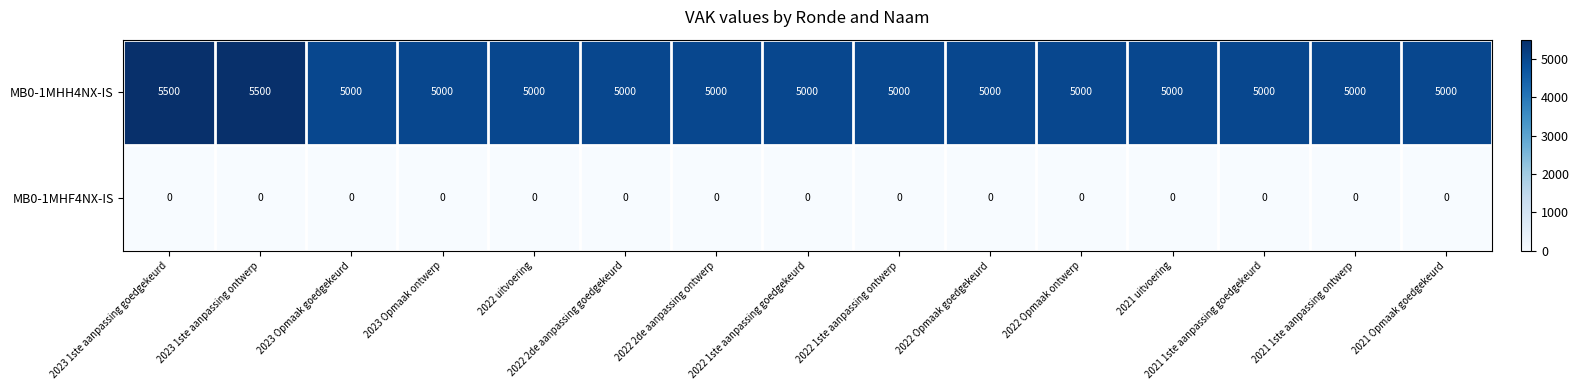

Rank the series at 2022 Opmaak ontwerp from highest to lowest value.

MB0-1MHH4NX-IS, MB0-1MHF4NX-IS